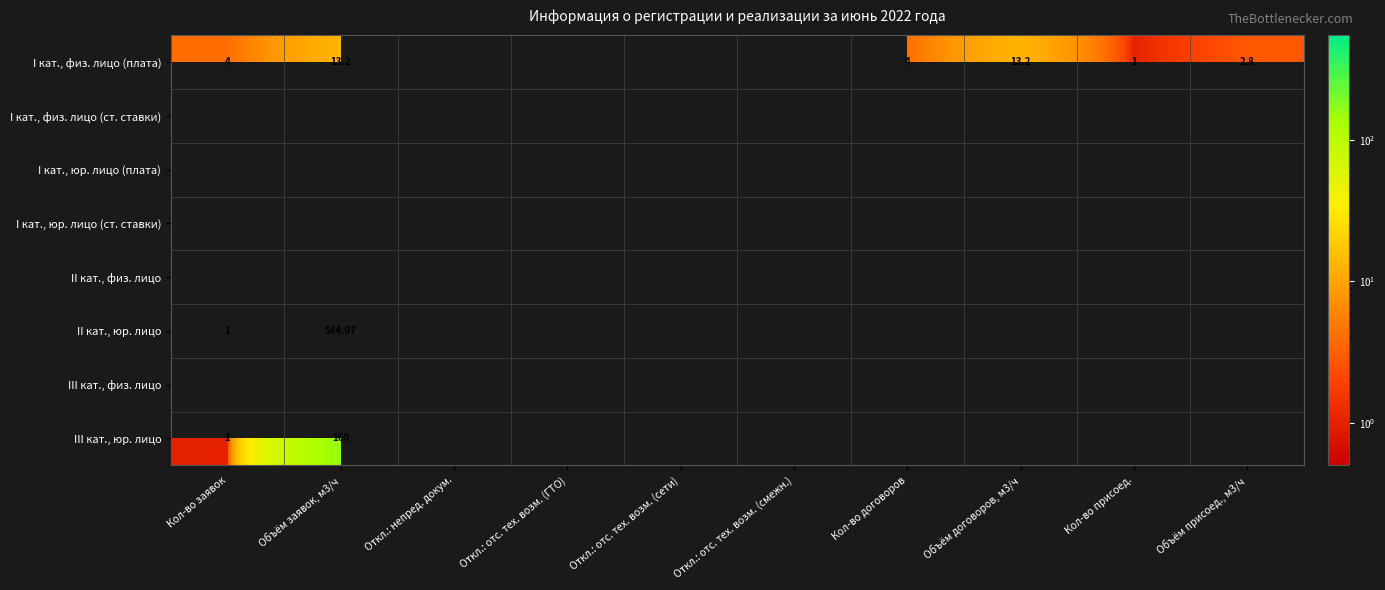

Rank the series by their maximum value, from lowest to highest.

I кат., физ. лицо (плата), I кат., физ. лицо (ст. ставки), I кат., юр. лицо (плата), I кат., юр. лицо (ст. ставки), II кат., физ. лицо, II кат., юр. лицо, III кат., физ. лицо, III кат., юр. лицо